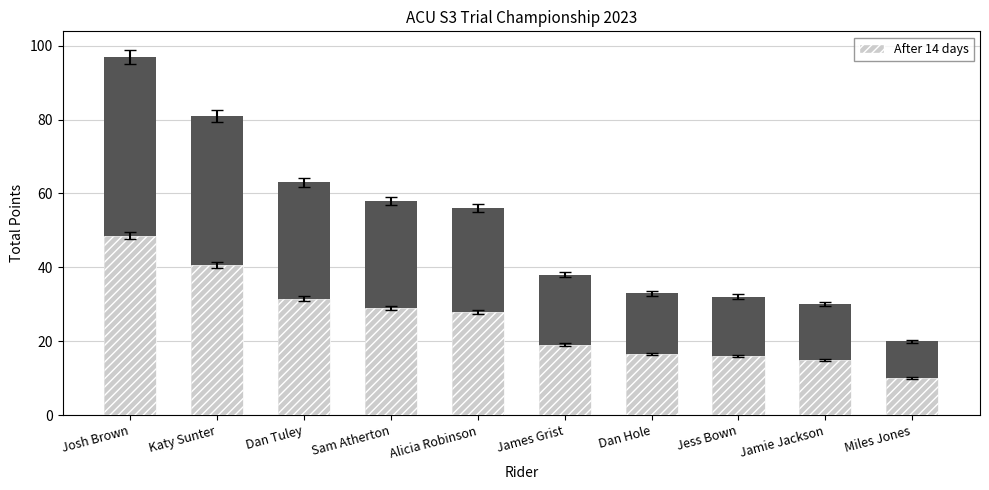

Which category has the lowest value across all series?

Miles Jones